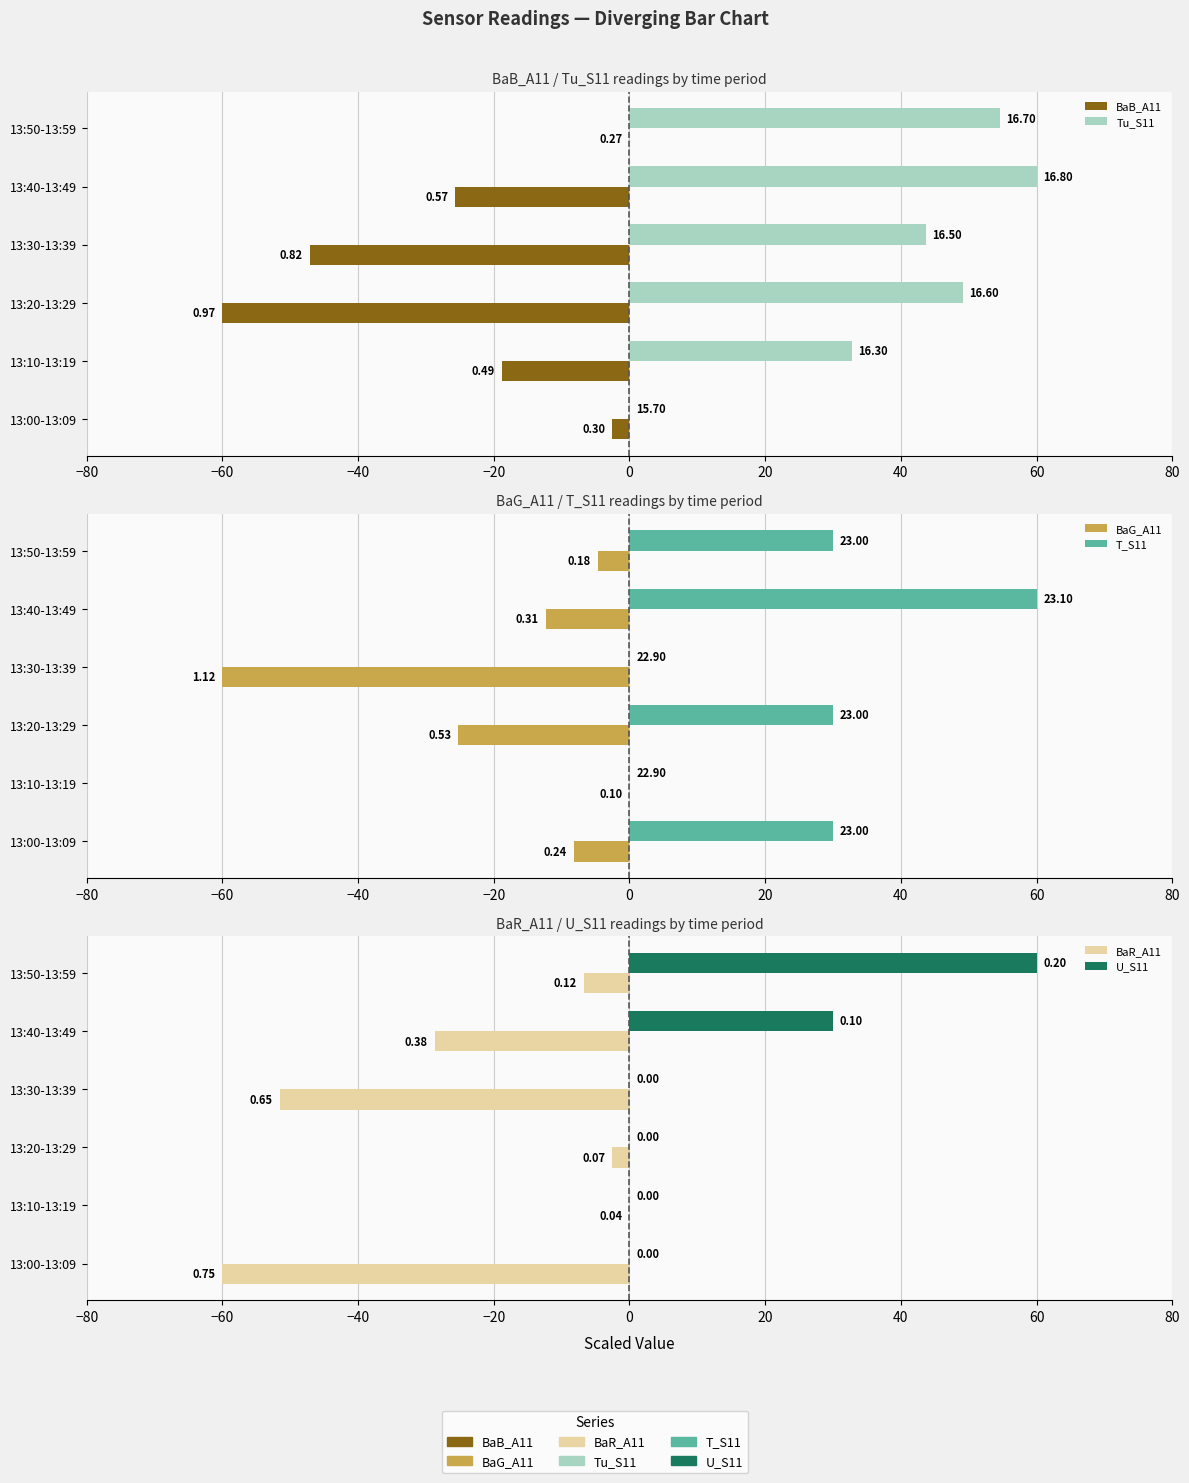

True or false: BaB_A11 has a value of -13.2 at 13:40-13:49.

False